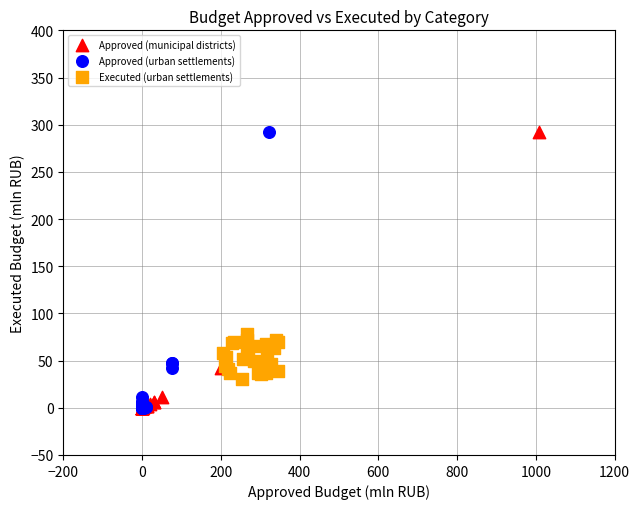

What are all the series names shown in the legend?

Approved (municipal districts), Approved (urban settlements), Executed (urban settlements)